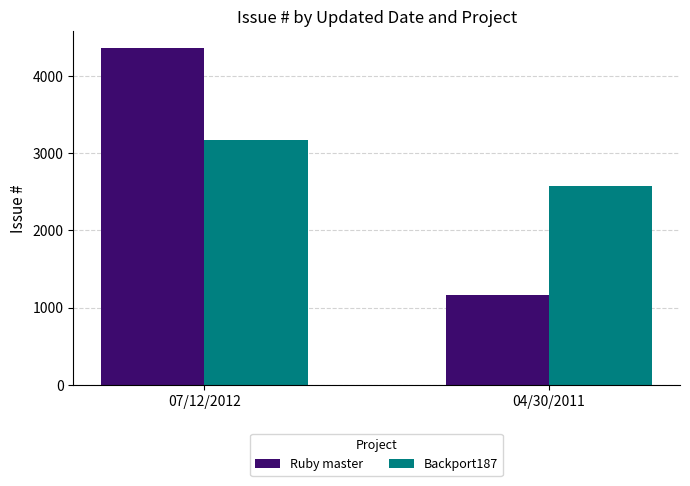

The Ruby master series shows 621 at 04/30/2011. True or false?

False